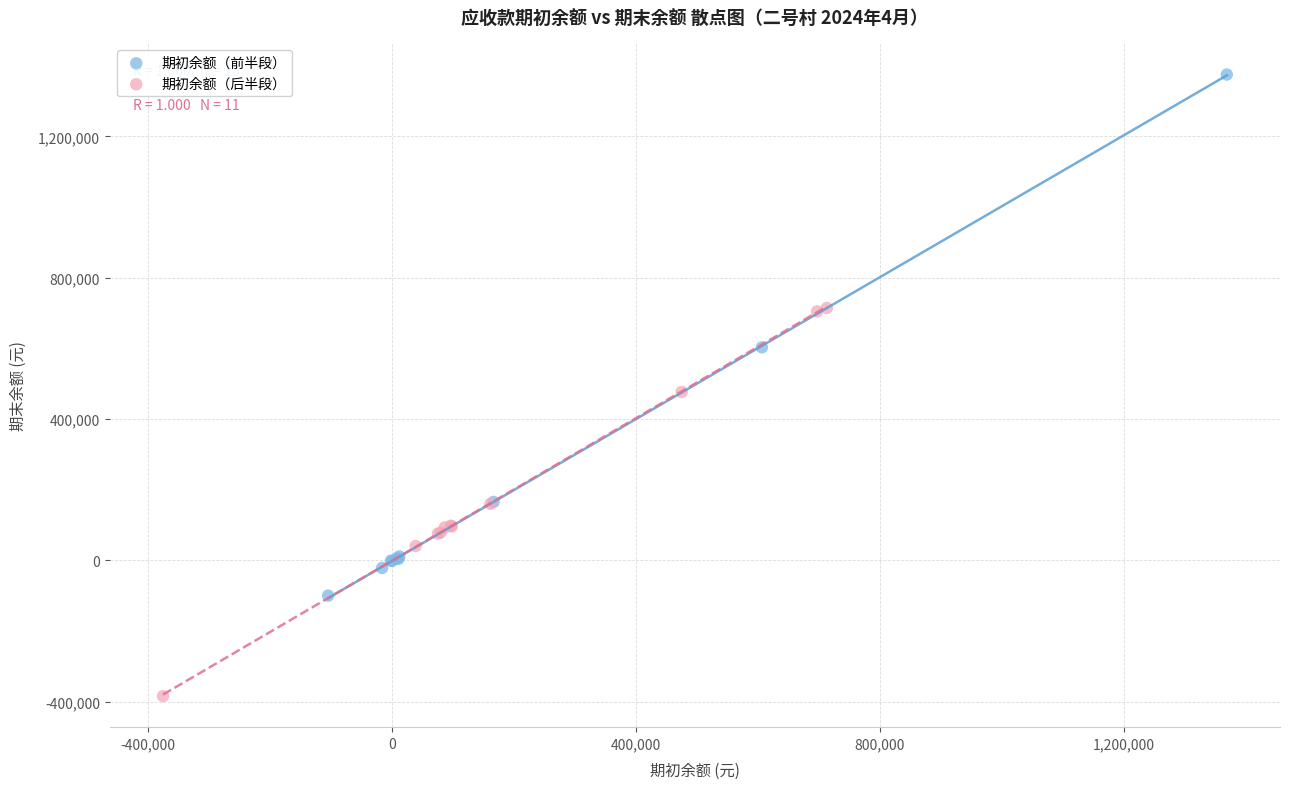

Which series reaches the maximum Y coordinate?

期初余额（前半段）